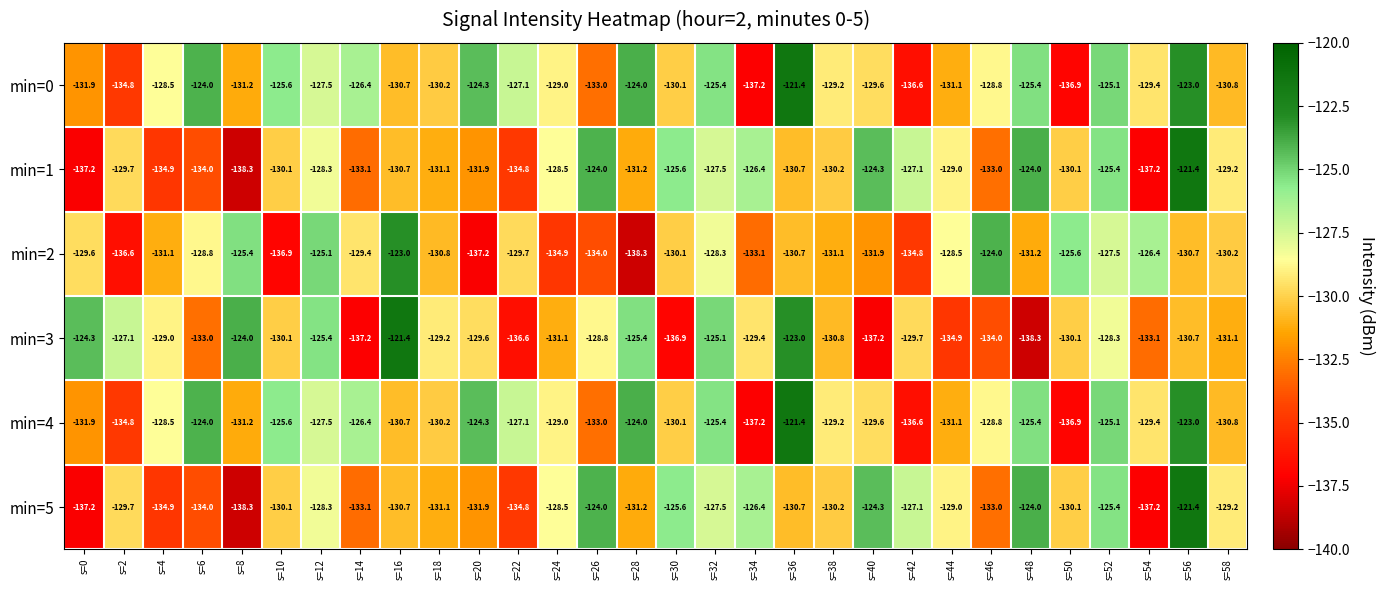

The value of min=0 at s=8 is -131.2. True or false?

True